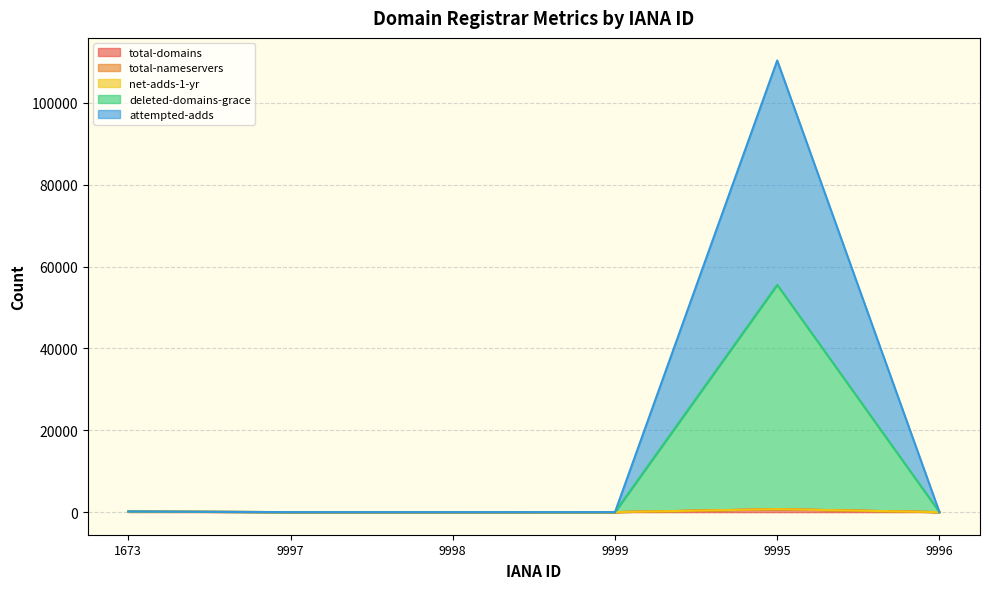

Does the chart have visible grid lines?

Yes